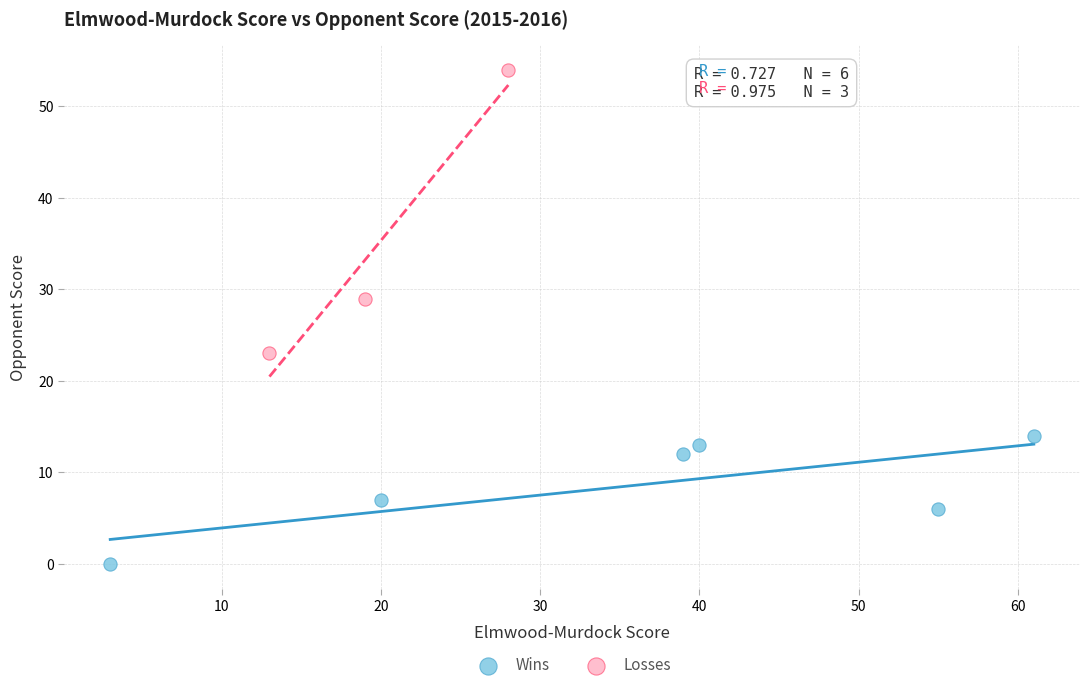

Which series has the largest Y range (max minus min)?

Losses